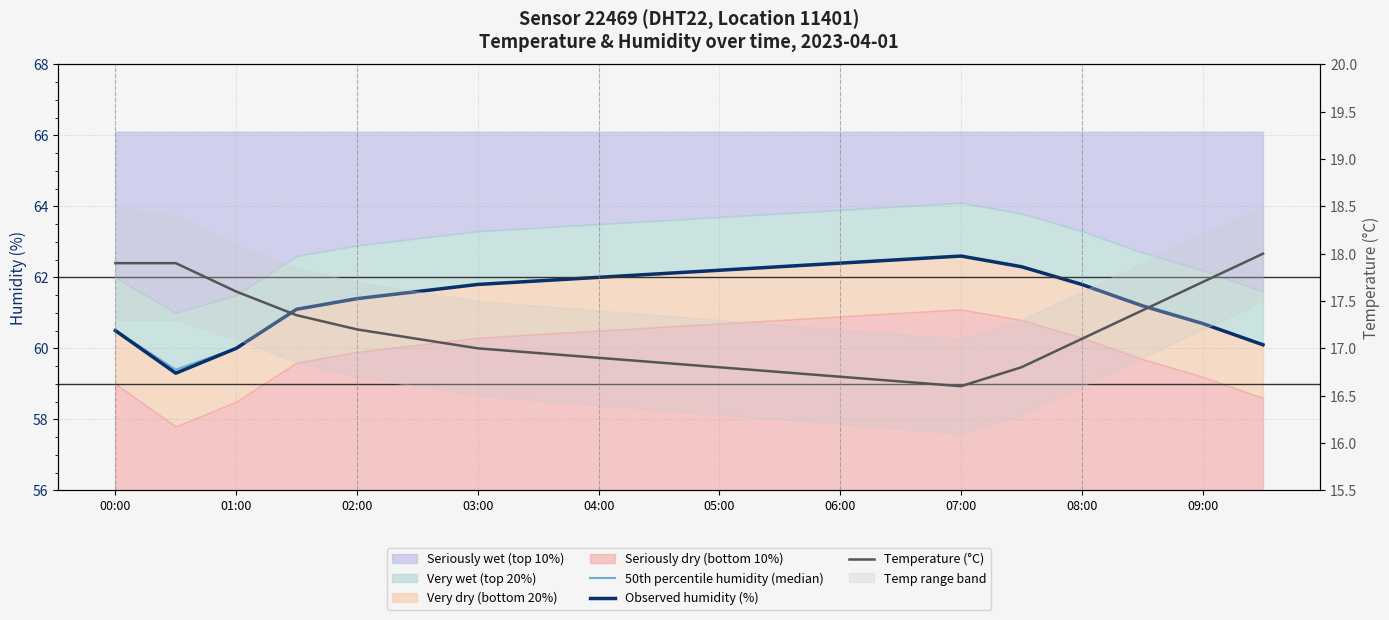

Is this an area chart (filled region under the line)?

No